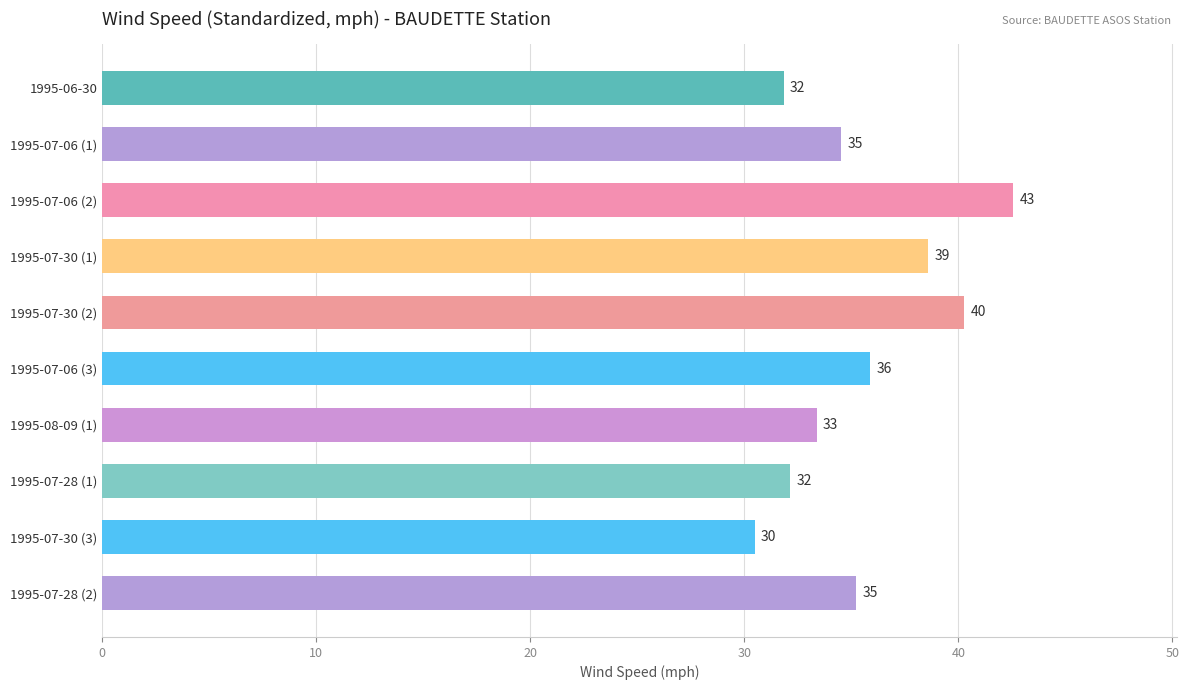

What is the average value?

35.5